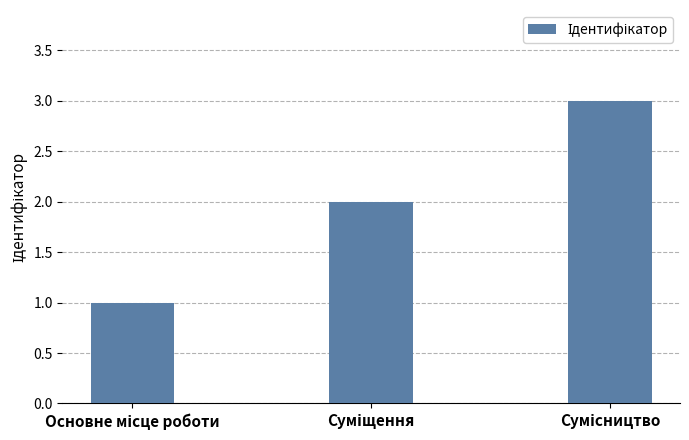

What is the sum of all values?

6